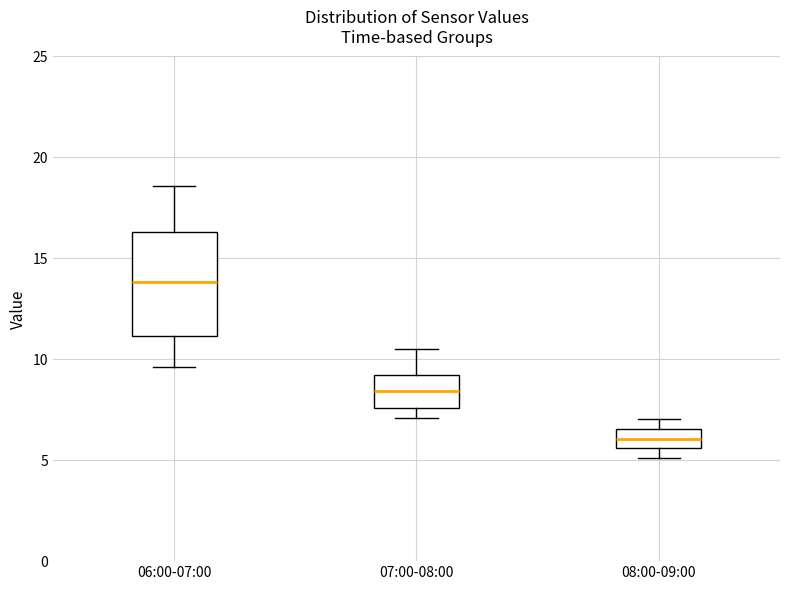

Which box has the lowest median line?

08:00-09:00